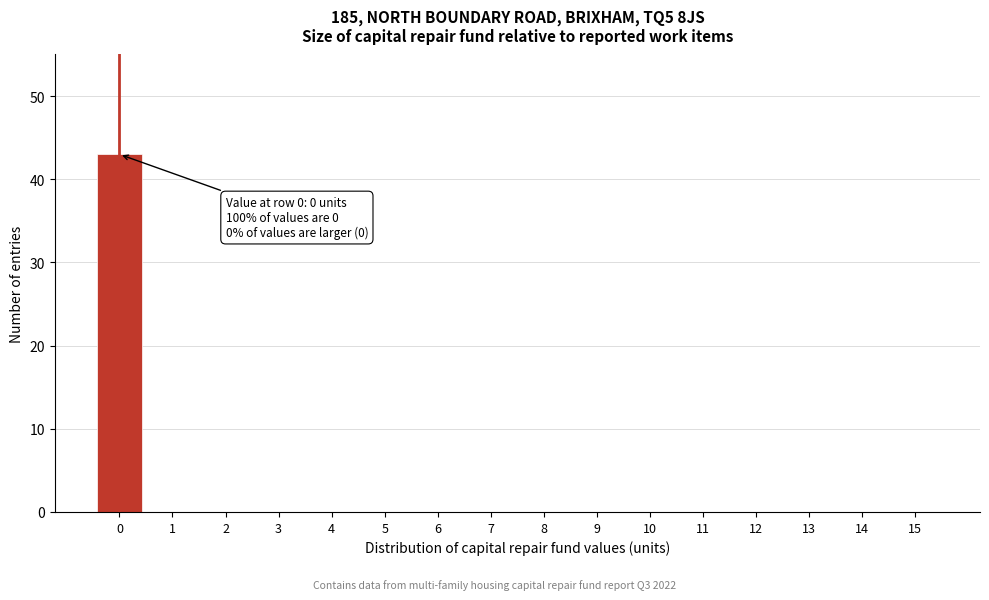

Reading left to right, what are all the values shown in this chart?

0=43	1=0	2=0	3=0	4=0	5=0	6=0	7=0	8=0	9=0	10=0	11=0	12=0	13=0	14=0	15=0